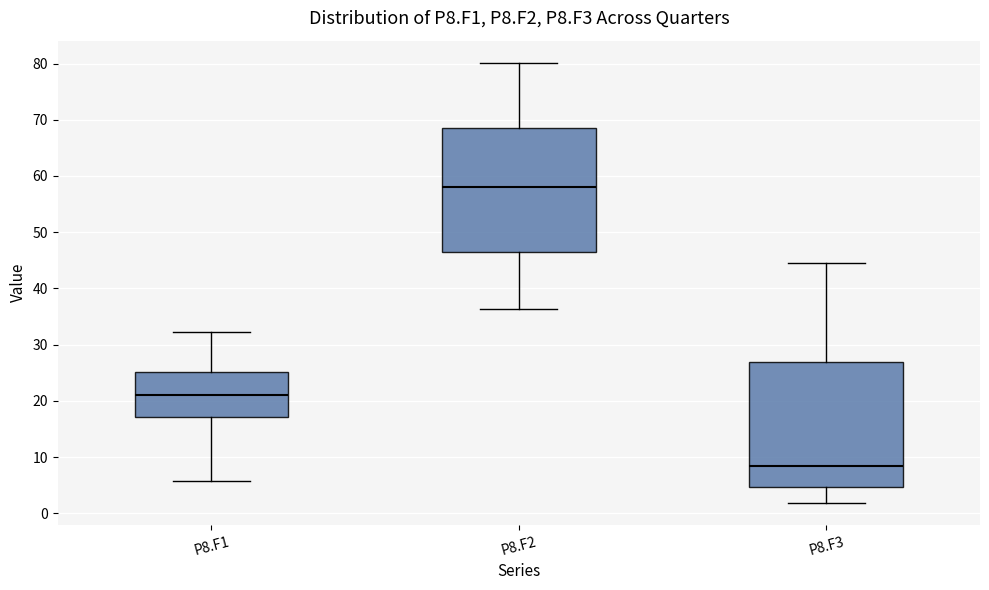

Where is the lower edge of the box for P8.F1 on the y-axis? The values are not printed on the chart, so give them approximately, as read against the axis.

17